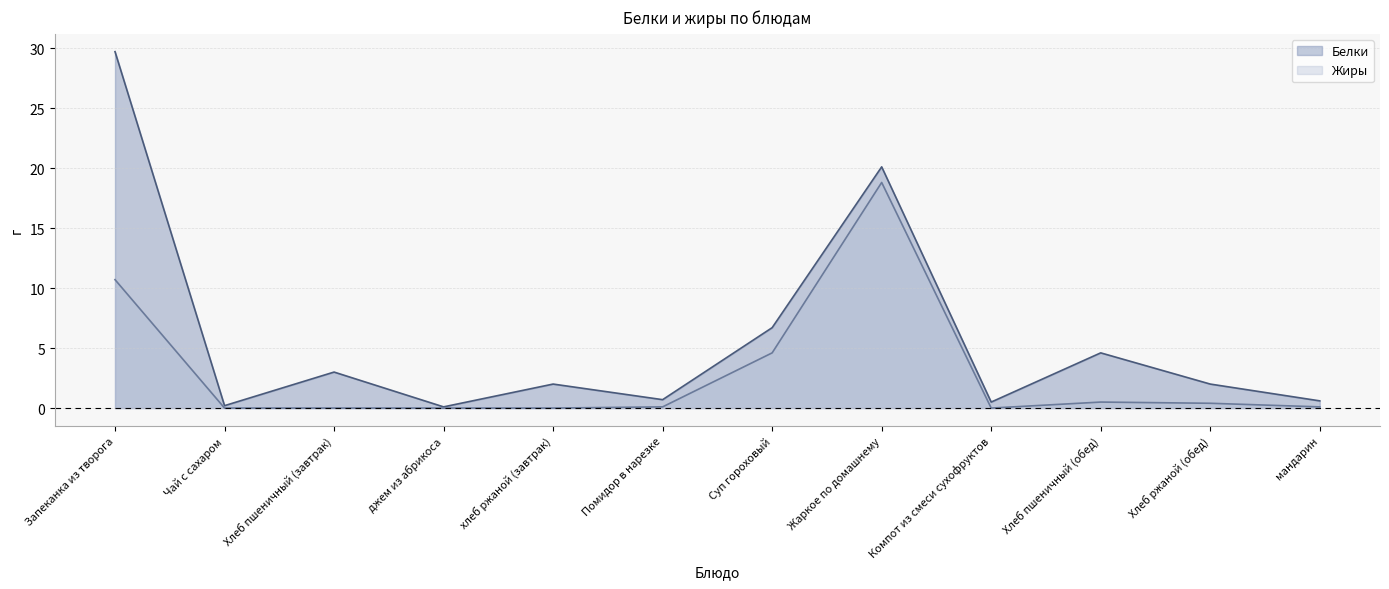

Is the value of Жиры at Чай с сахаром greater than the value of Белки at Помидор в нарезке?

No